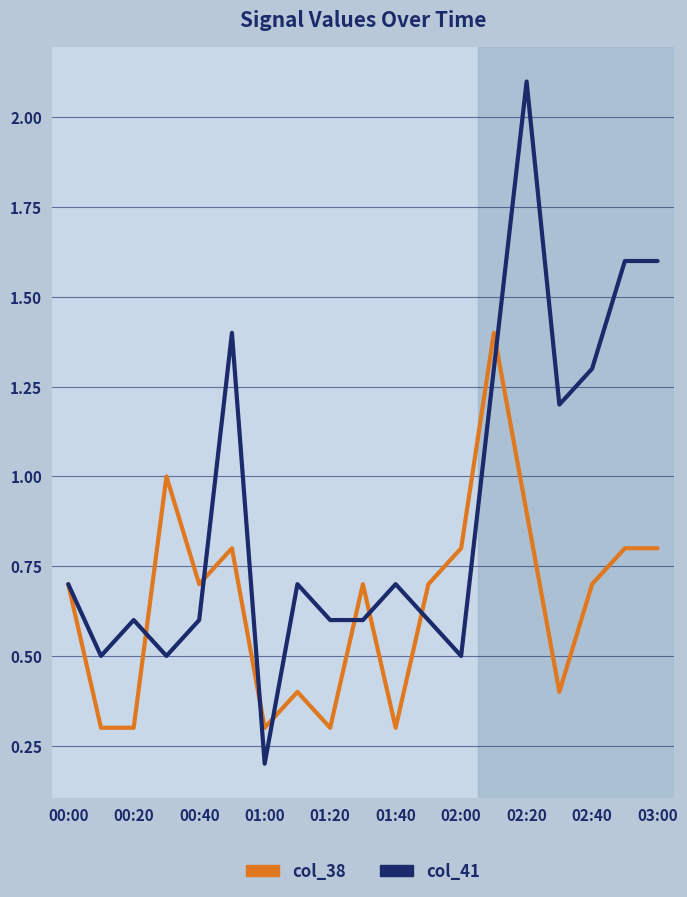

Which series has the largest range (max minus min)?

col_41